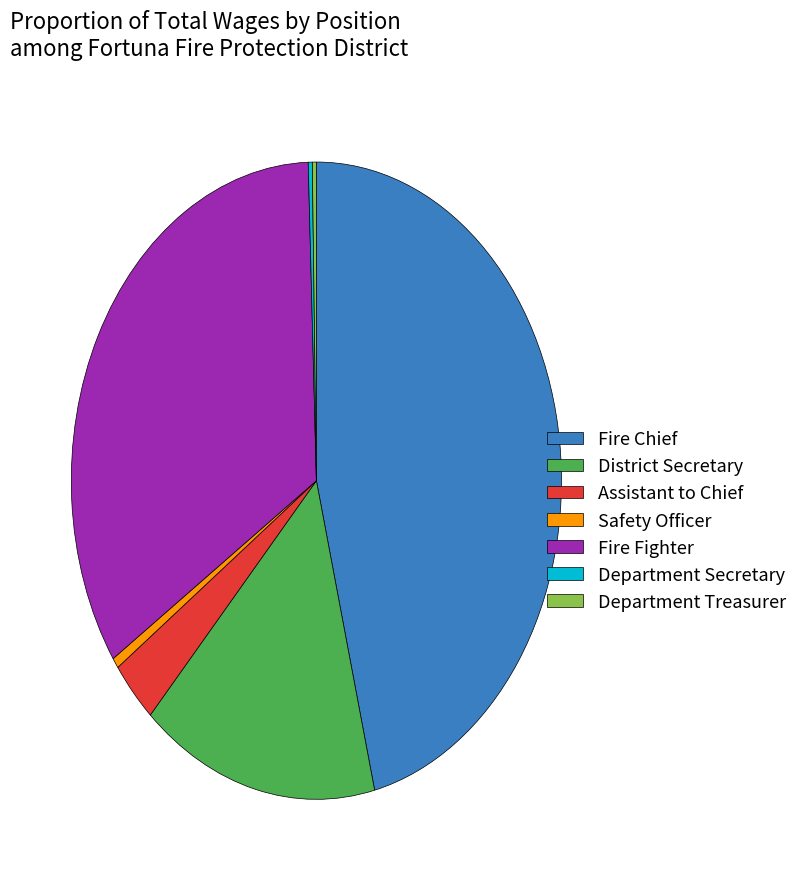

Is there any slice that represents more than half of the pie?

No